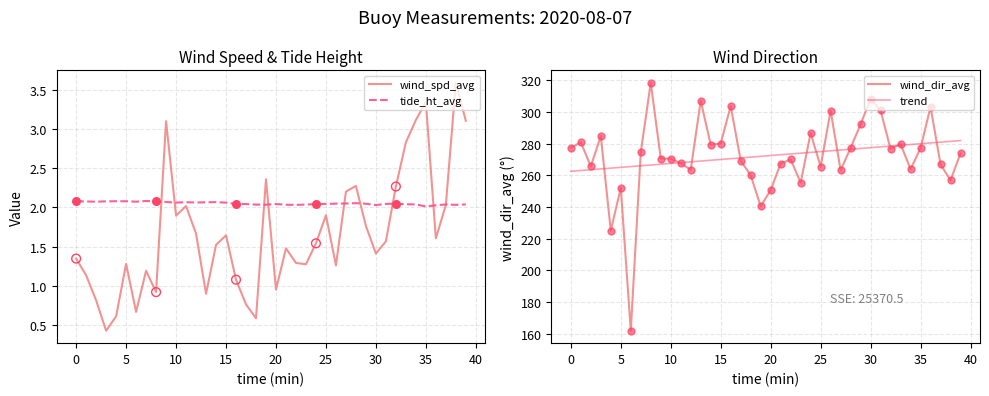

Which series has the widest spread of Y values?

wind_dir_avg